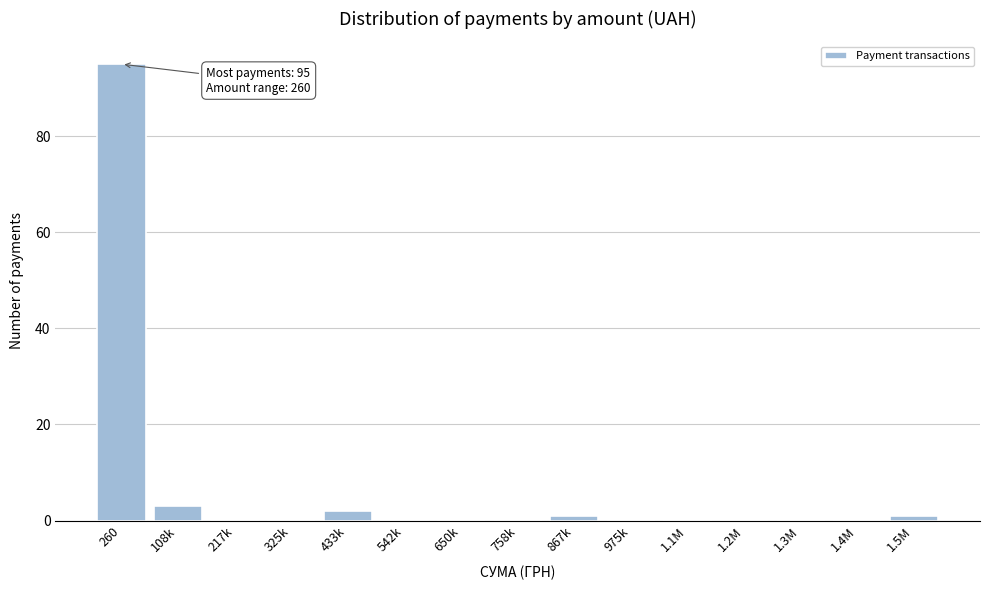

Reading left to right, what are all the values shown in this chart?

260=95	108k=3	217k=0	325k=0	433k=2	542k=0	650k=0	758k=0	867k=1	975k=0	1.1M=0	1.2M=0	1.3M=0	1.4M=0	1.5M=1